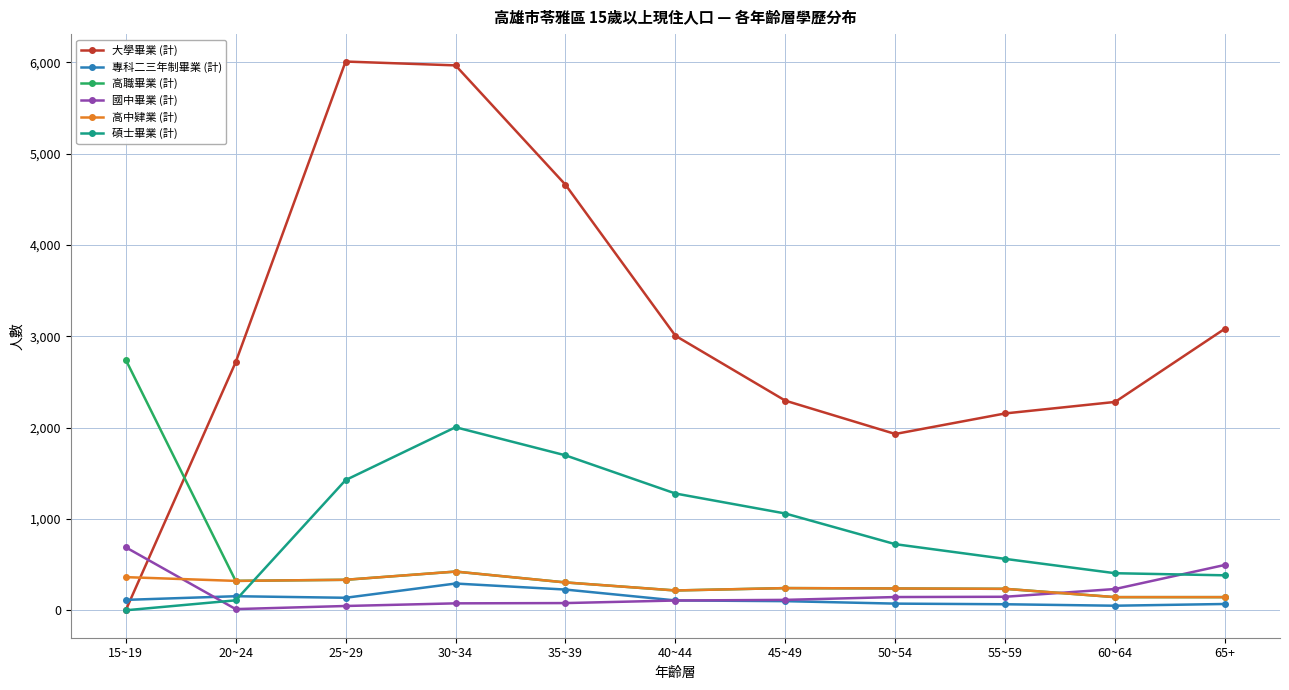

Which series has the largest total across all categories?

大學畢業 (計)